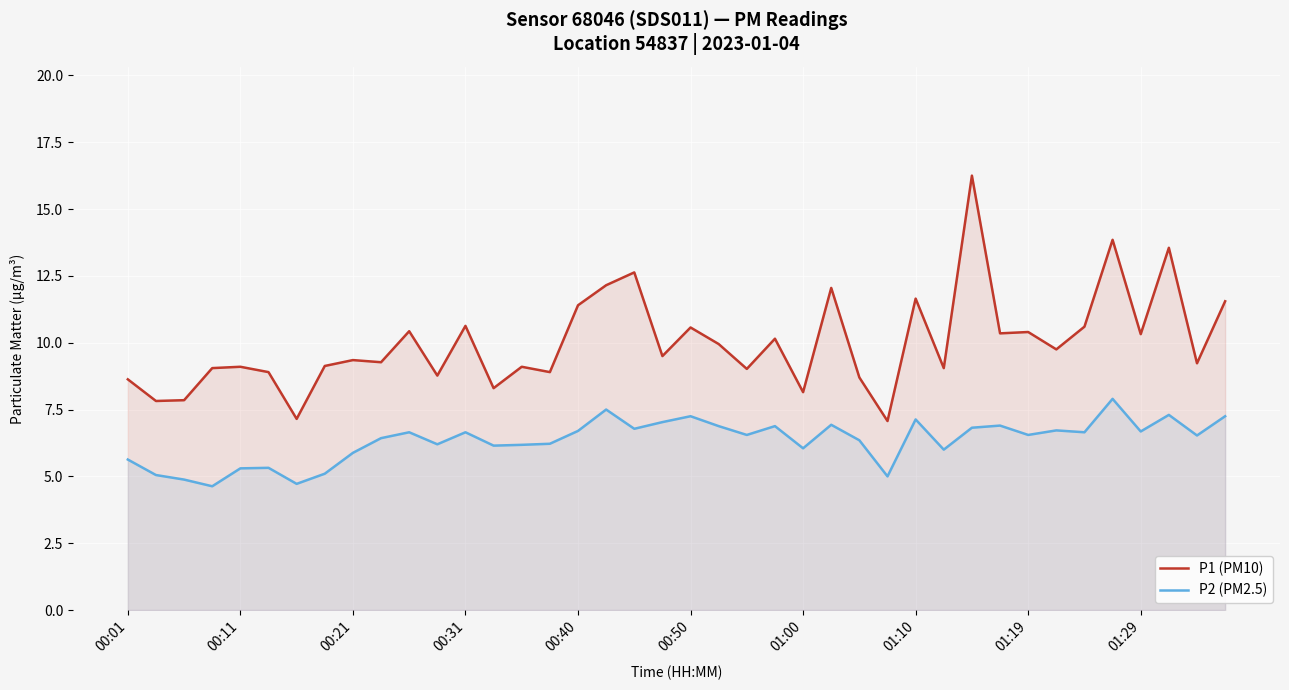

How many values in the P1 (PM10) series exceed 9?

29